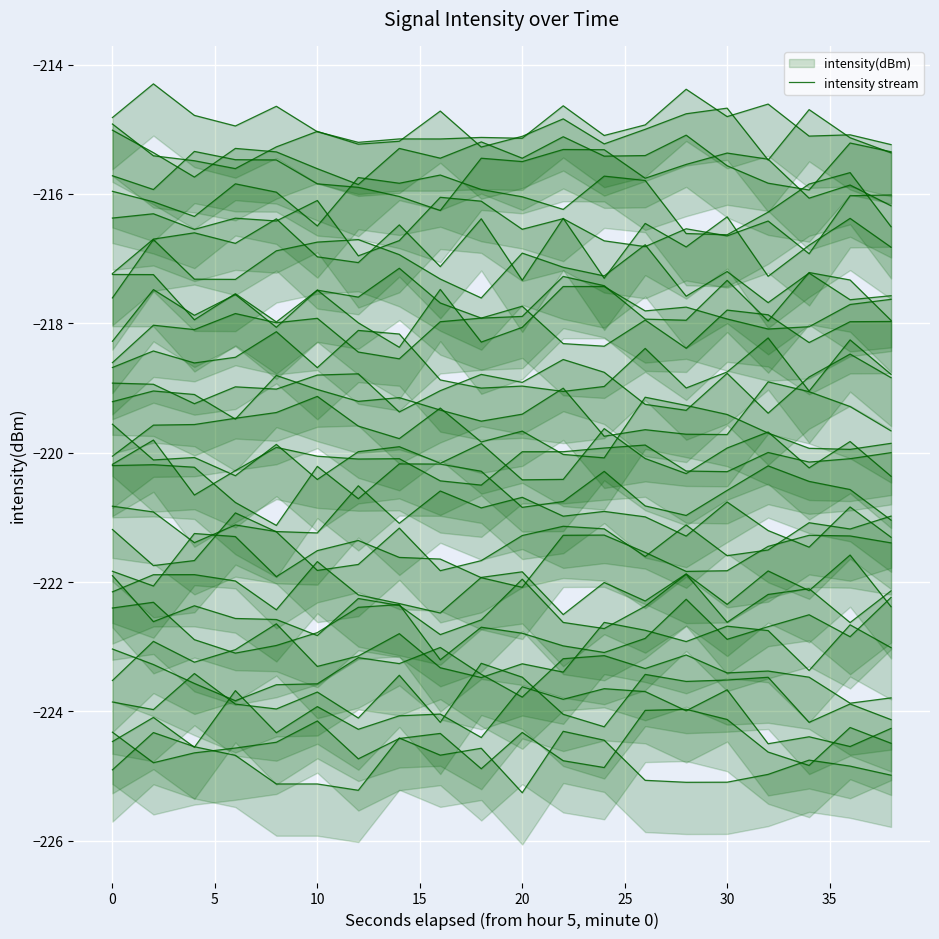

How many series are shown in this chart?

1